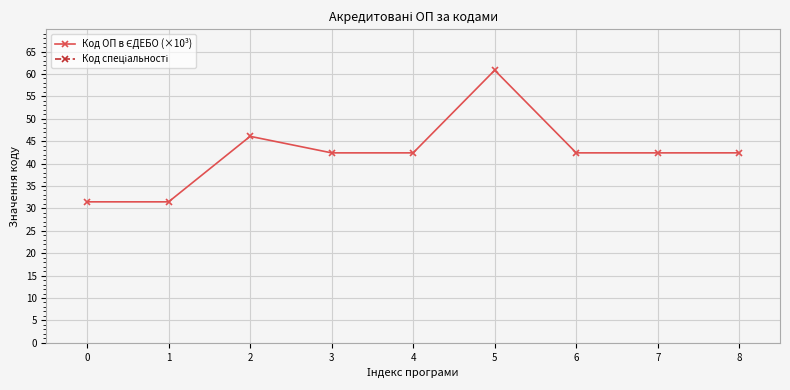

The Код спеціальності series shows 29.9 at 0. True or false?

False